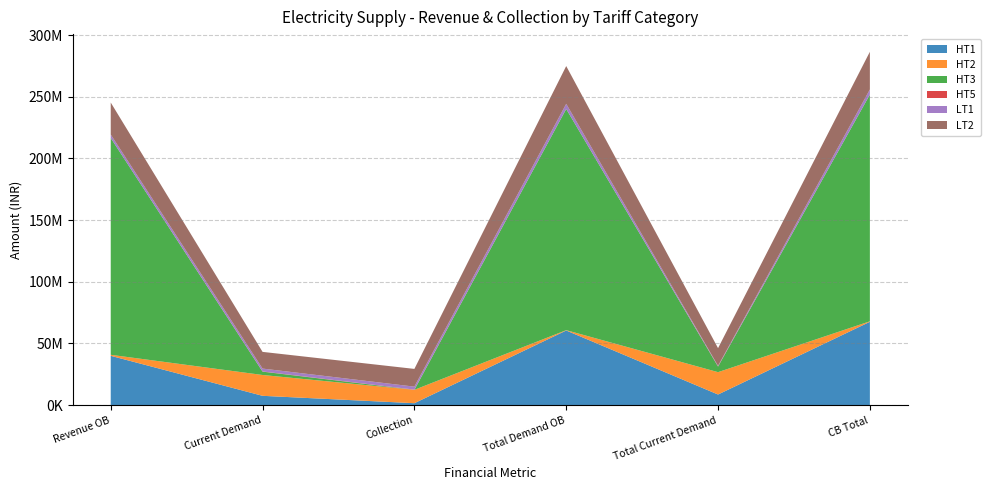

Reading left to right, transcribe all the data shown in this chart.

HT1: Revenue OB=40010601.7	Current Demand=7587645.8	Collection=1596118.0	Total Demand OB=60520722.0	Total Current Demand=8647044.0	CB Total=67571648.0
HT2: Revenue OB=821766.8	Current Demand=16881211.9	Collection=10844405.4	Total Demand OB=273840.9	Total Current Demand=18115042.0	CB Total=400552.5
HT3: Revenue OB=175707677.1	Current Demand=2694627.9	Collection=0.0	Total Demand OB=179256347.0	Total Current Demand=4502215.0	CB Total=183758562.0
HT5: Revenue OB=-0.2	Current Demand=172249.6	Collection=184147.0	Total Demand OB=-0.2	Total Current Demand=184147.0	CB Total=-0.2
LT1: Revenue OB=2805973.5	Current Demand=2321811.3	Collection=2394494.8	Total Demand OB=4169582.9	Total Current Demand=448785.9	CB Total=4136992.1
LT2: Revenue OB=25925337.0	Current Demand=13533145.9	Collection=14377548.5	Total Demand OB=30611905.2	Total Current Demand=14327665.8	CB Total=30537816.5